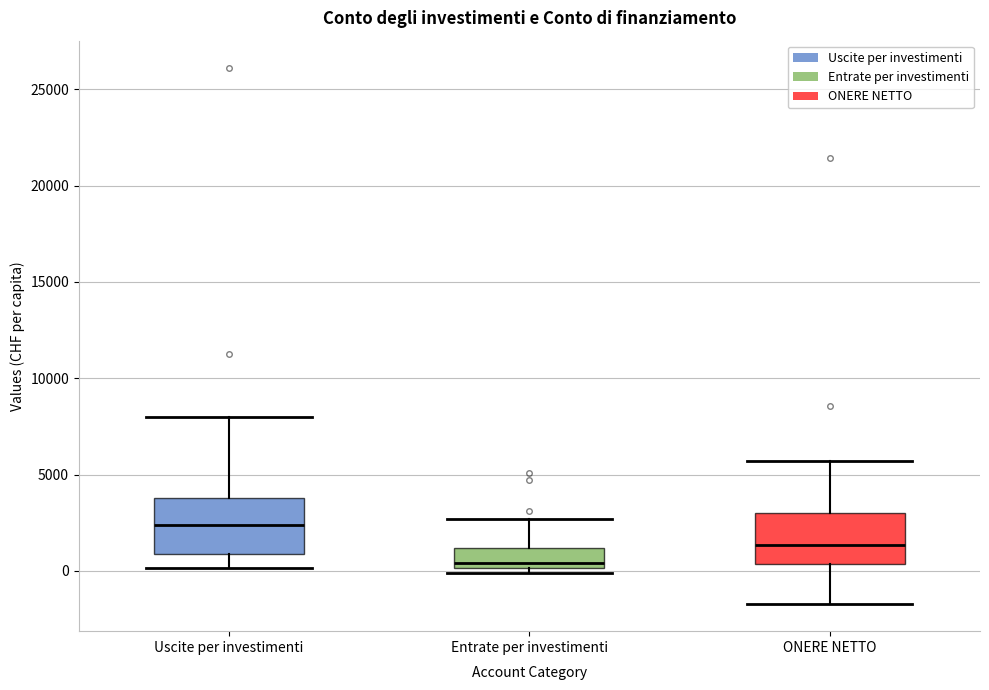

Which box's median line is the highest?

Uscite per investimenti